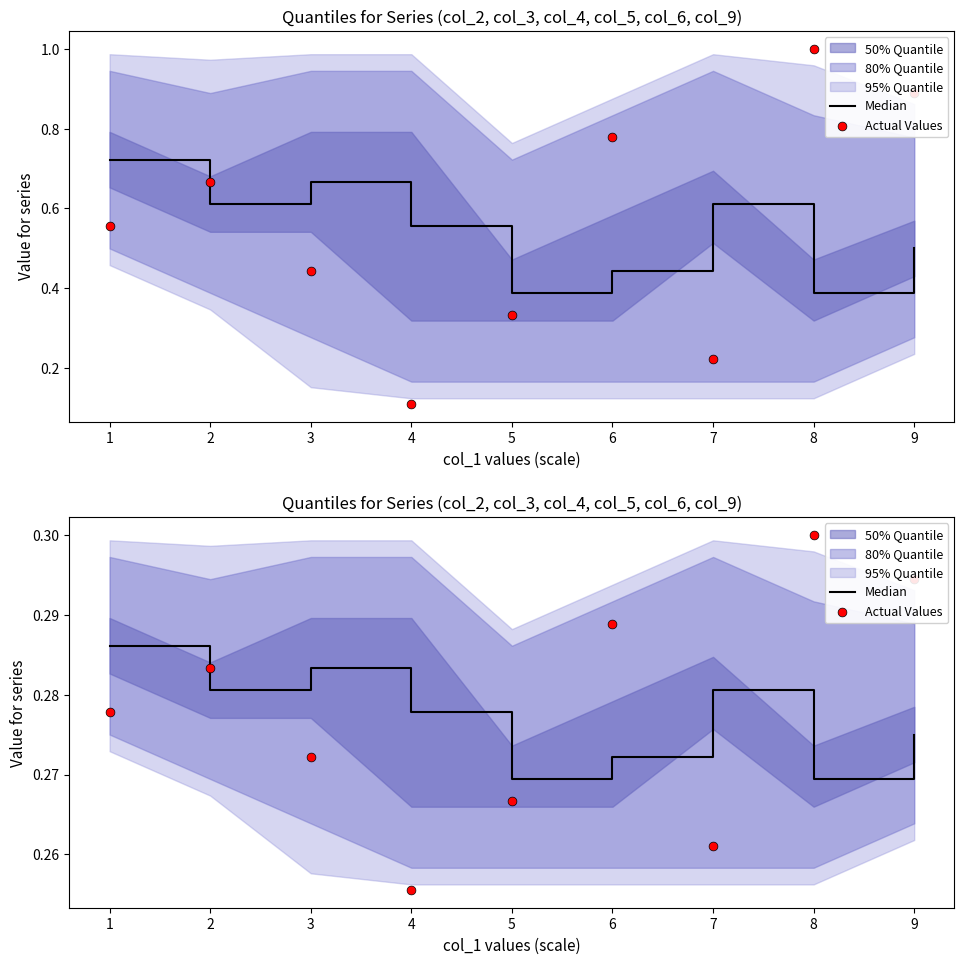

Is the value of Median at 2 greater than the value of Actual Values at 1?

Yes